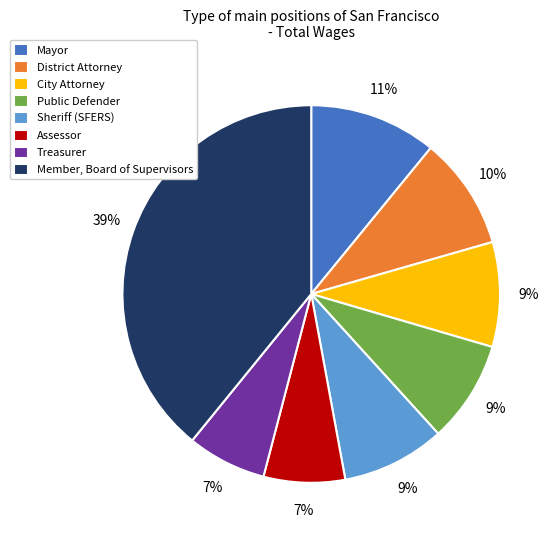

Does Assessor represent more than half of the total?

No